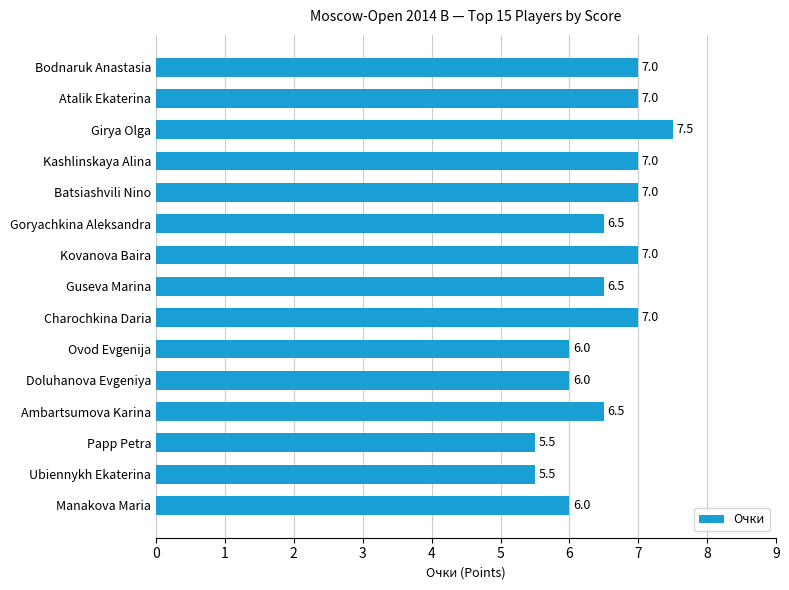

How many data points does each series have?

15